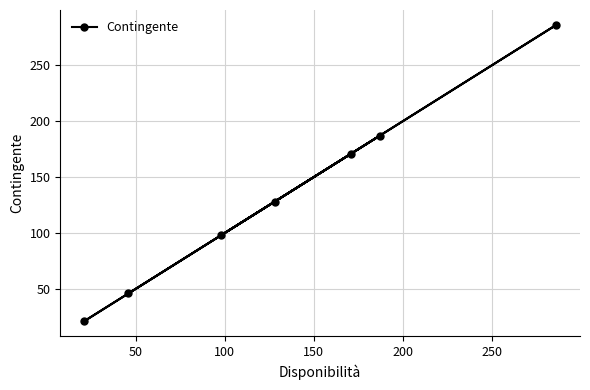

What is the difference between the second highest and second lowest values?

141